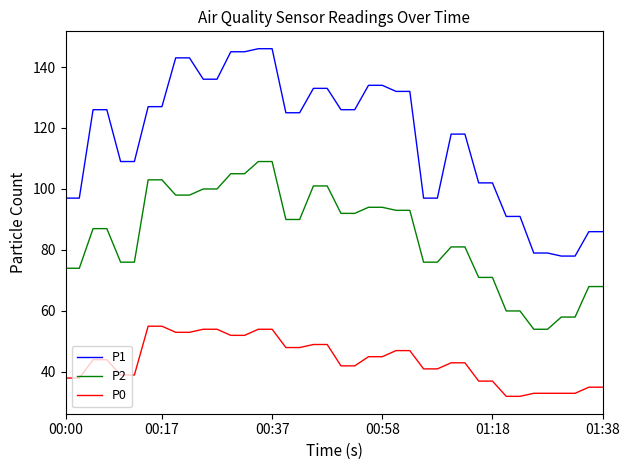

What is the highest value of the P2 series?

109